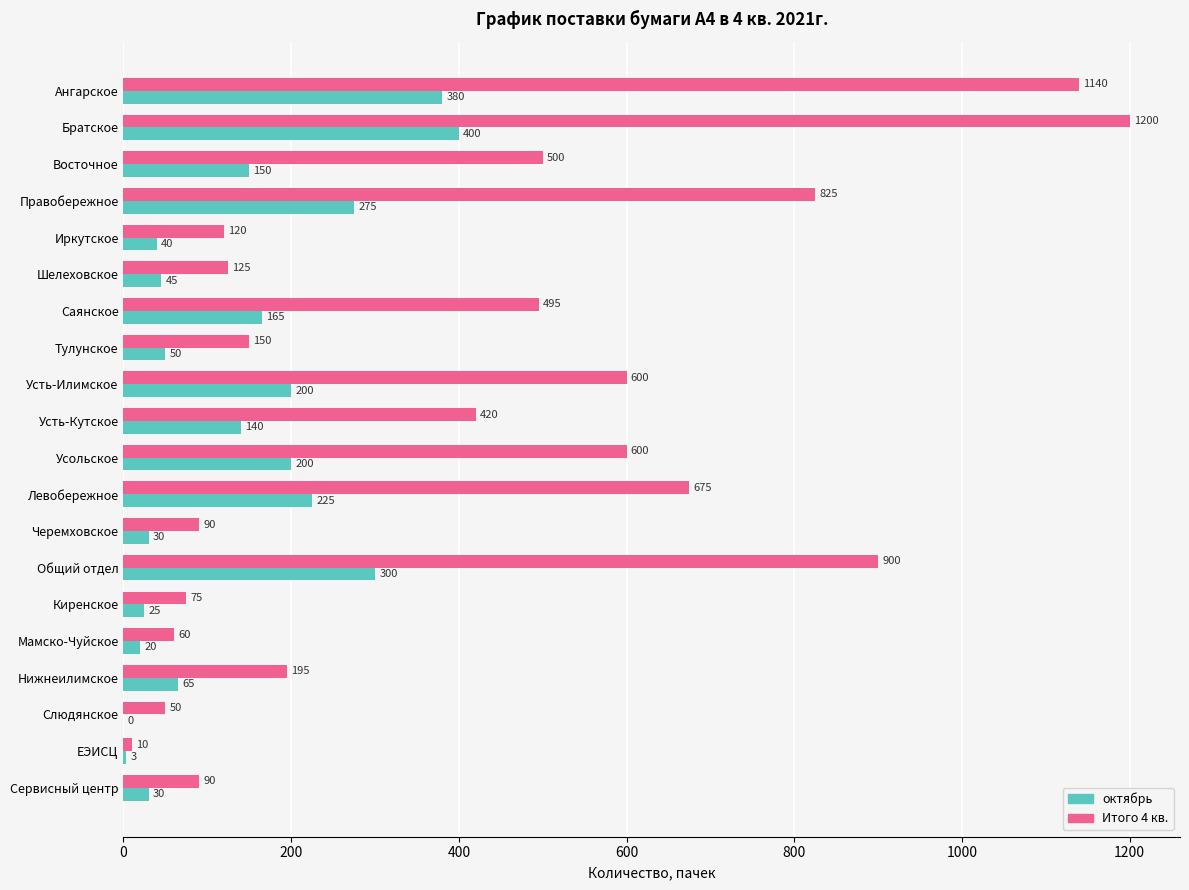

What is the total value across all series at Тулунское?

200